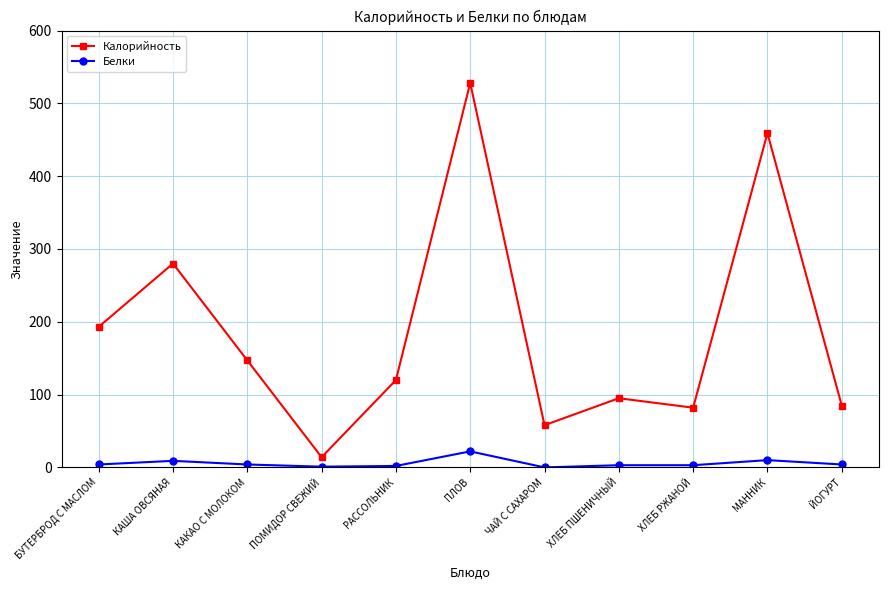

What is the sum of the Белки values at КАКАО С МОЛОКОМ and ХЛЕБ ПШЕНИЧНЫЙ?

7